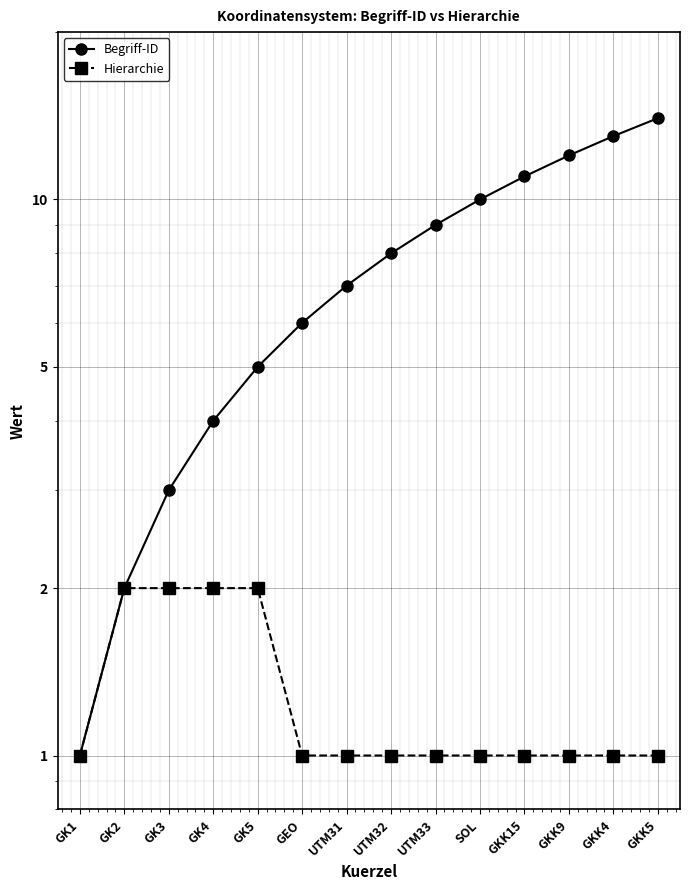

True or false: Begriff-ID has more than 0 points higher than both neighbors.

False